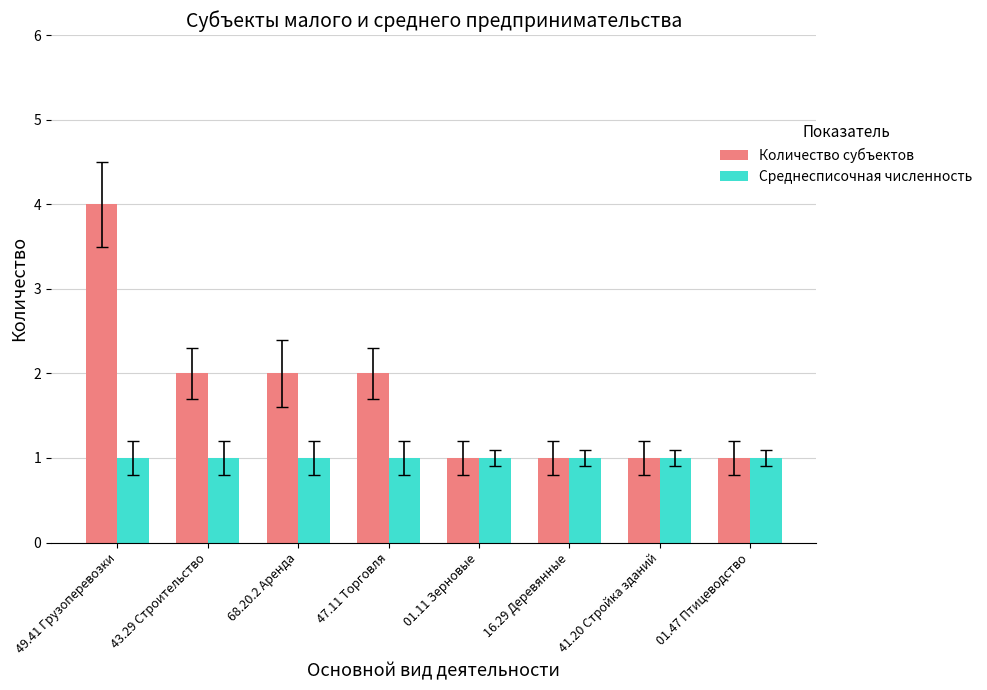

What is the minimum value shown in the chart?

1